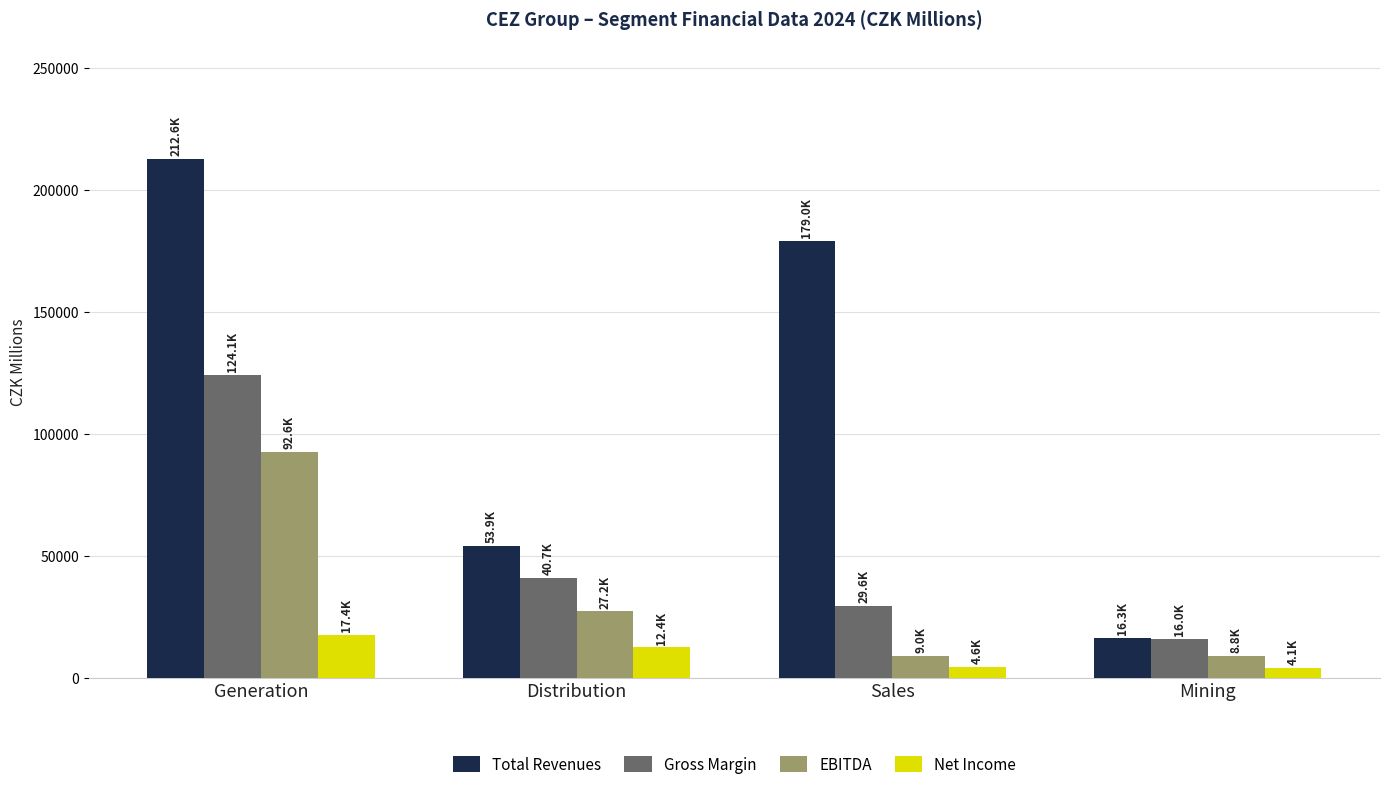

At which category is the sum across all series the highest?

Generation